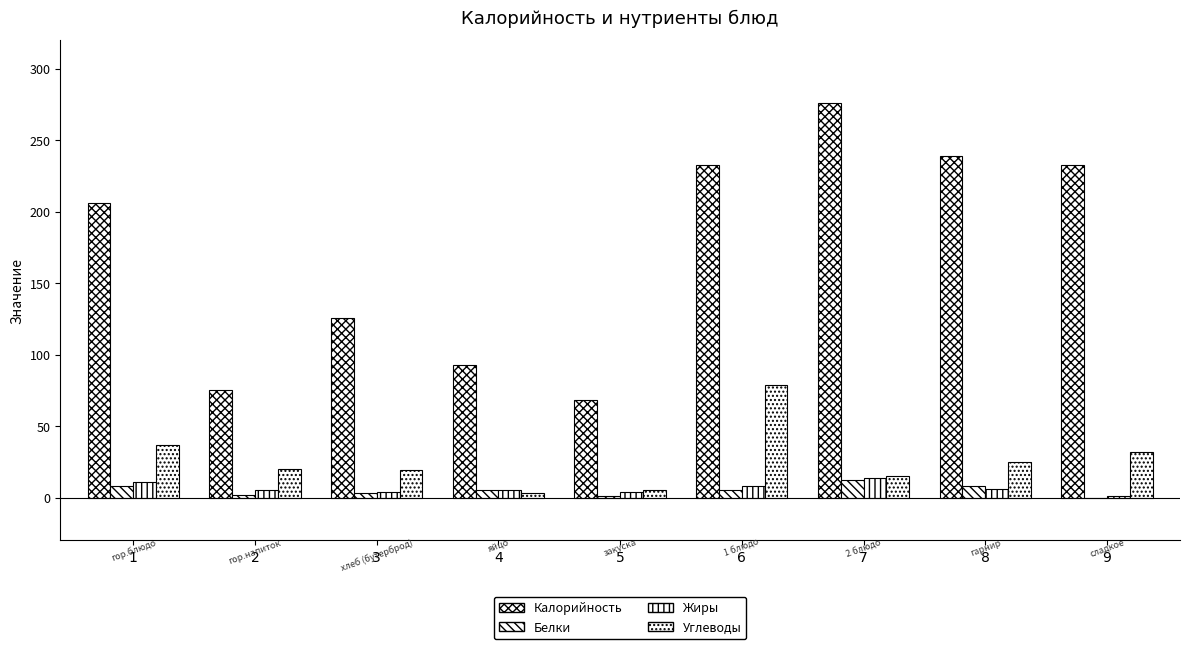

Which has a higher value, 6 or 7?

7